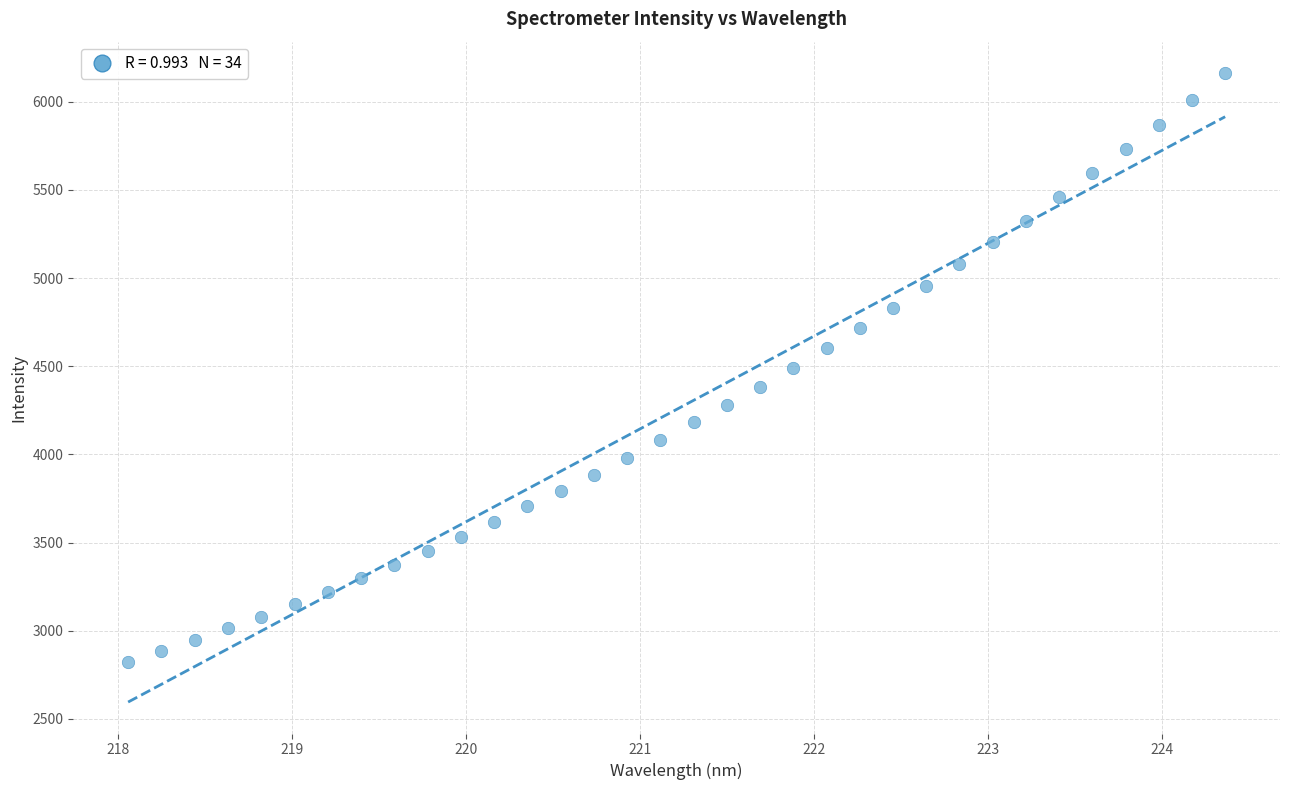

What is the range of X values (max minus min)?

6.3